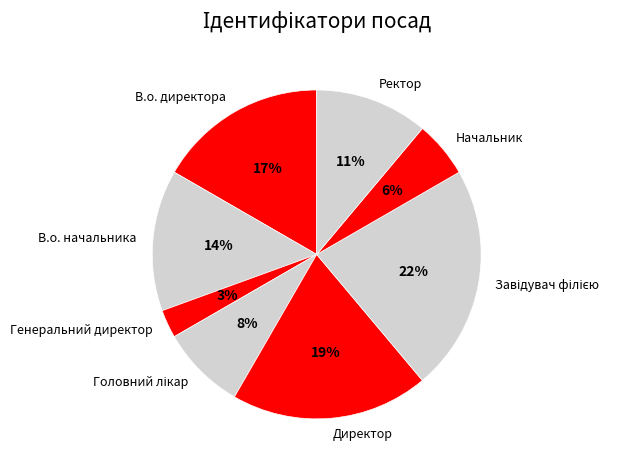

How many segments does this pie chart have?

8